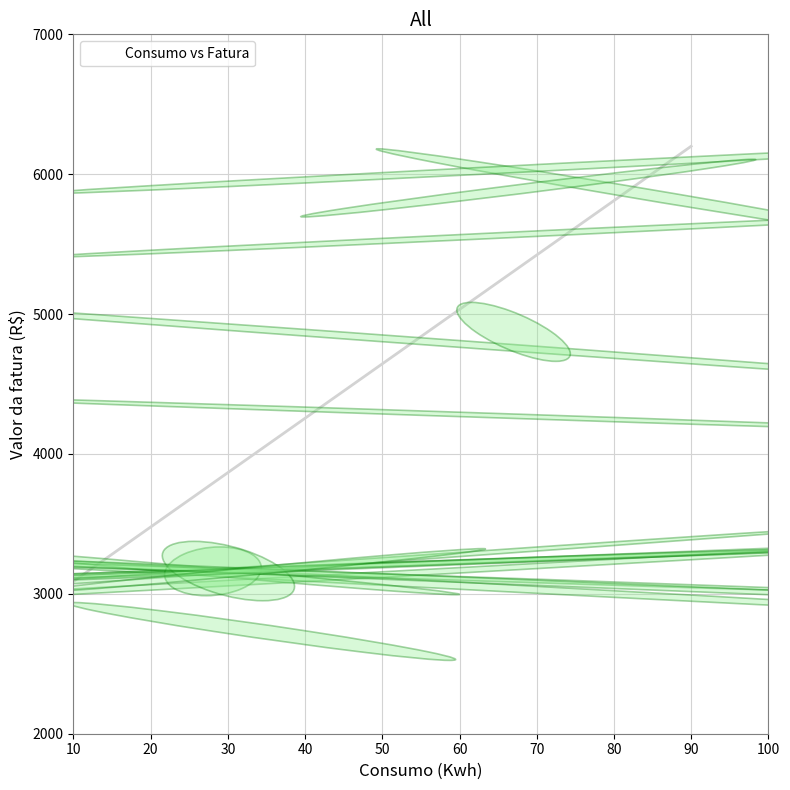

What Y value in the scatter plot is closest to 4386?

4280.5